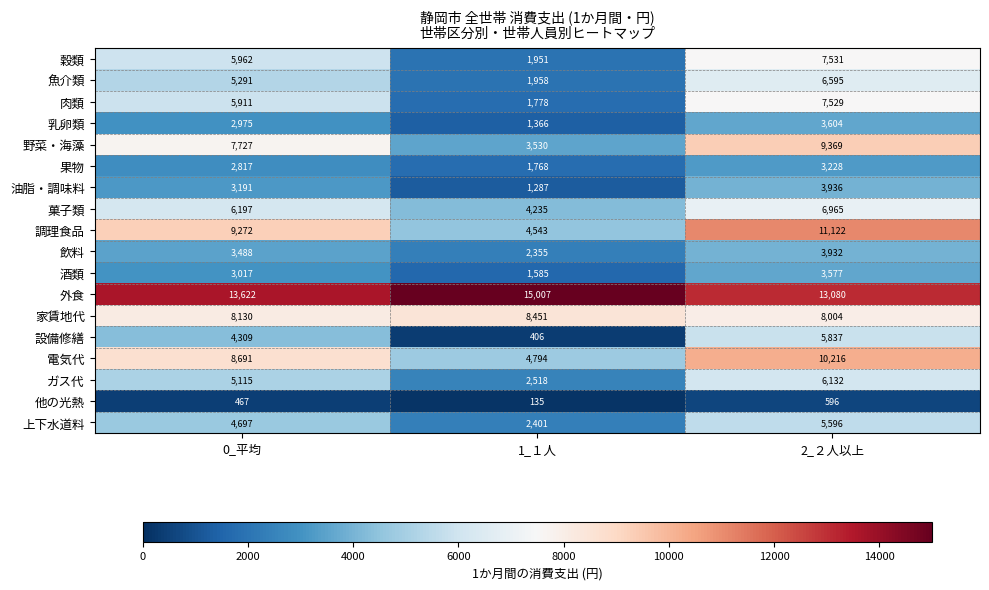

Count the 調理食品 values in the range 4543 to 11122.

3